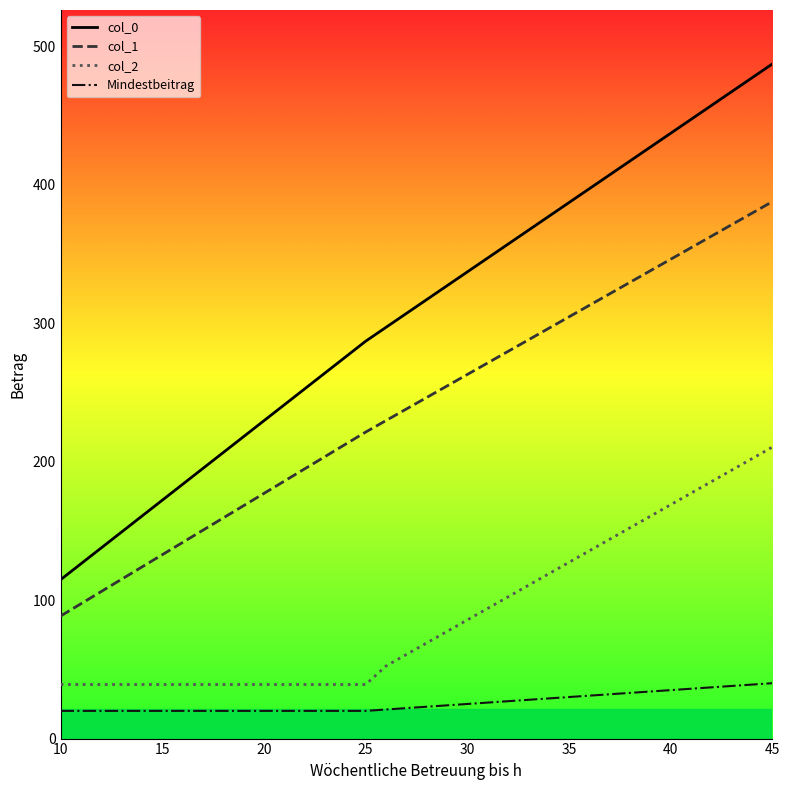

What is the sum of all Mindestbeitrag values?

930.0